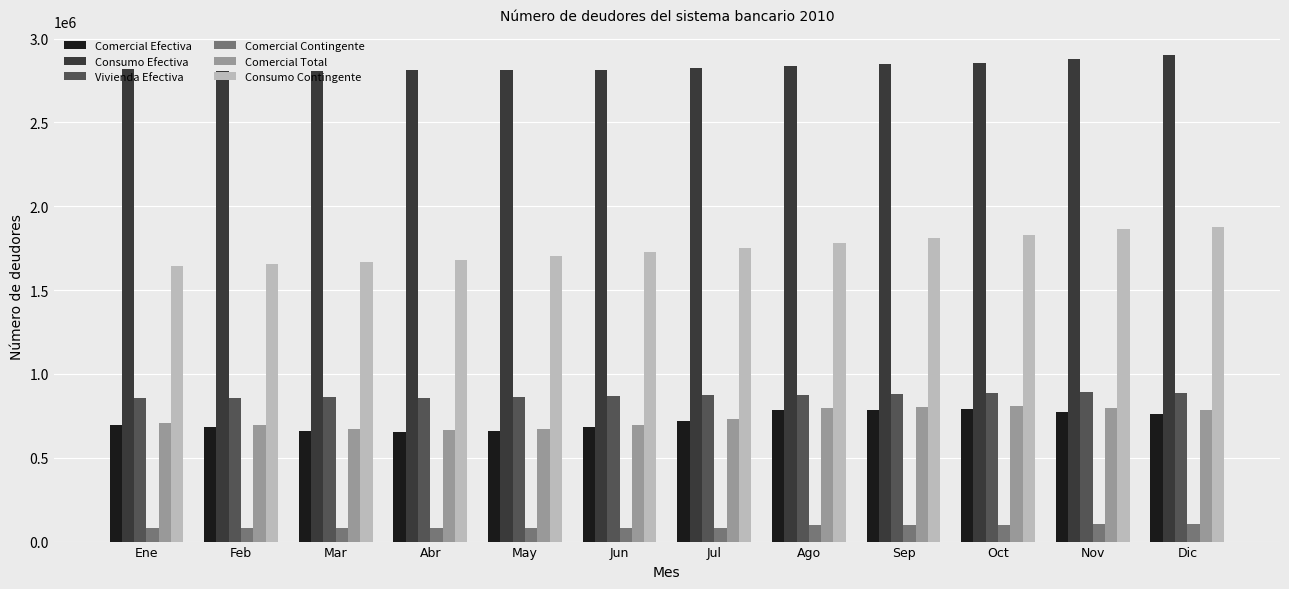

What are all the series names shown in the legend?

Comercial Efectiva, Consumo Efectiva, Vivienda Efectiva, Comercial Contingente, Comercial Total, Consumo Contingente